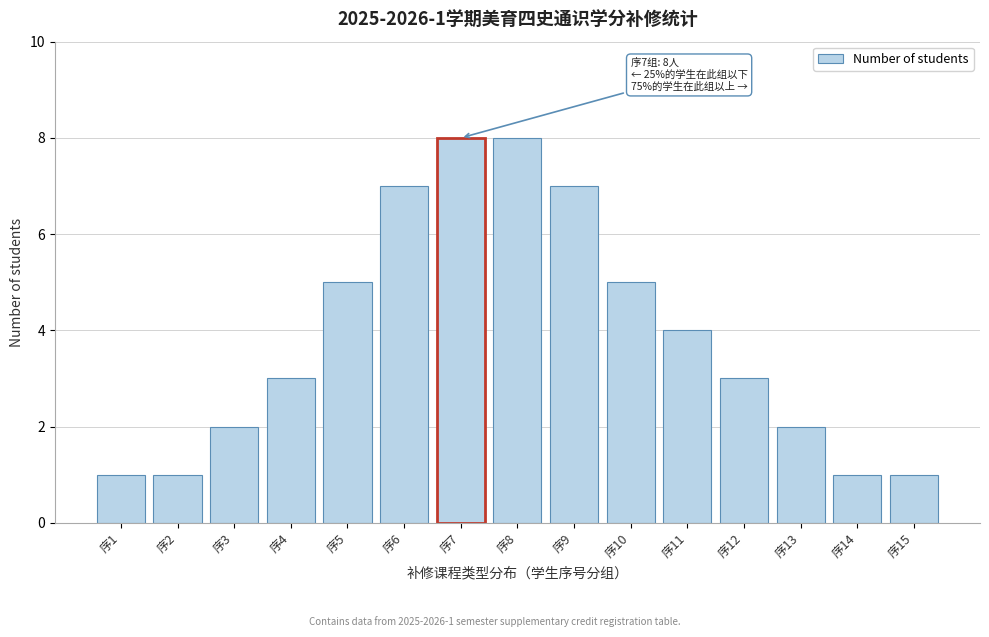

Reading left to right, transcribe all the data shown in this chart.

1	1	2	3	5	7	8	8	7	5	4	3	2	1	1